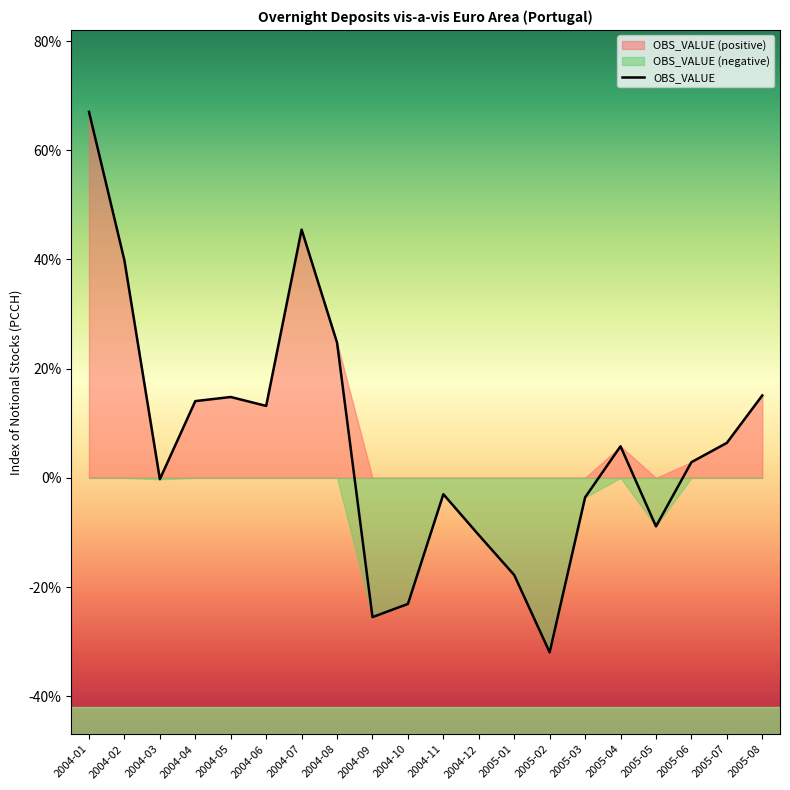

What is the change in value from 2004-08 to 2005-03?

-28.3